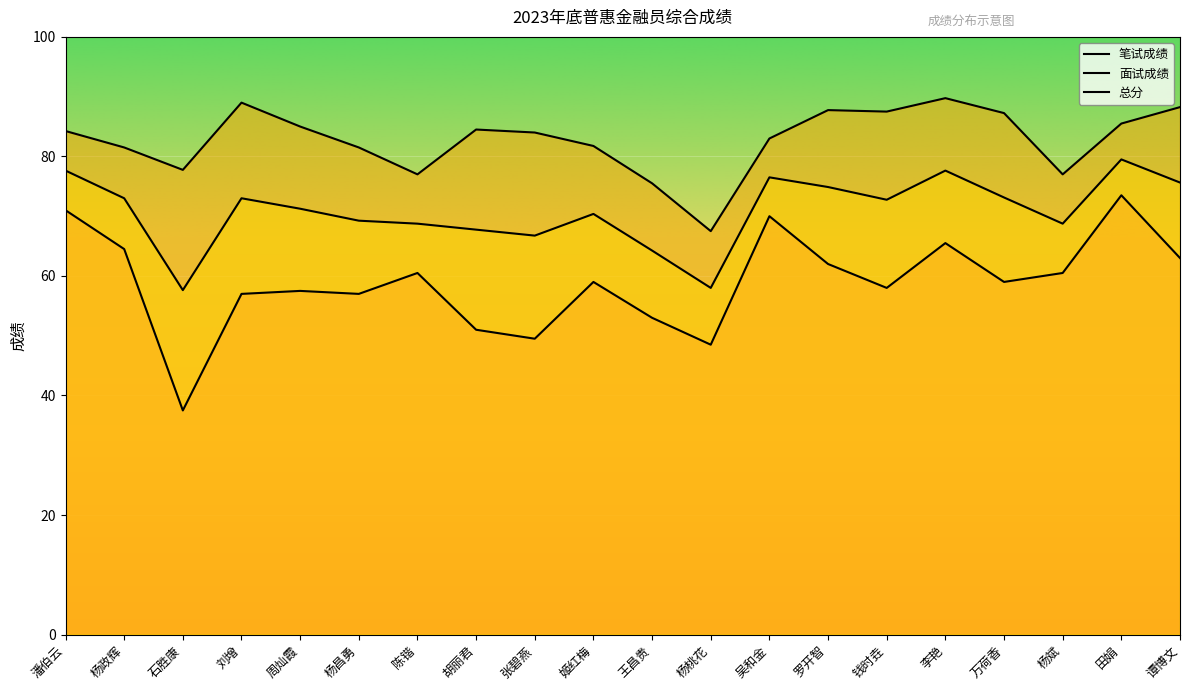

How many values in the 总分 series exceed 72?

10